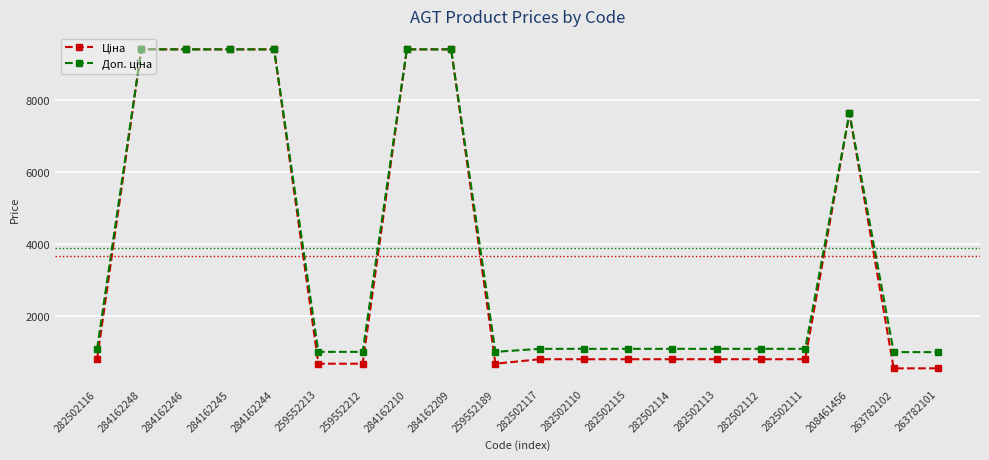

At how many categories does at least one series exceed 3015?

7